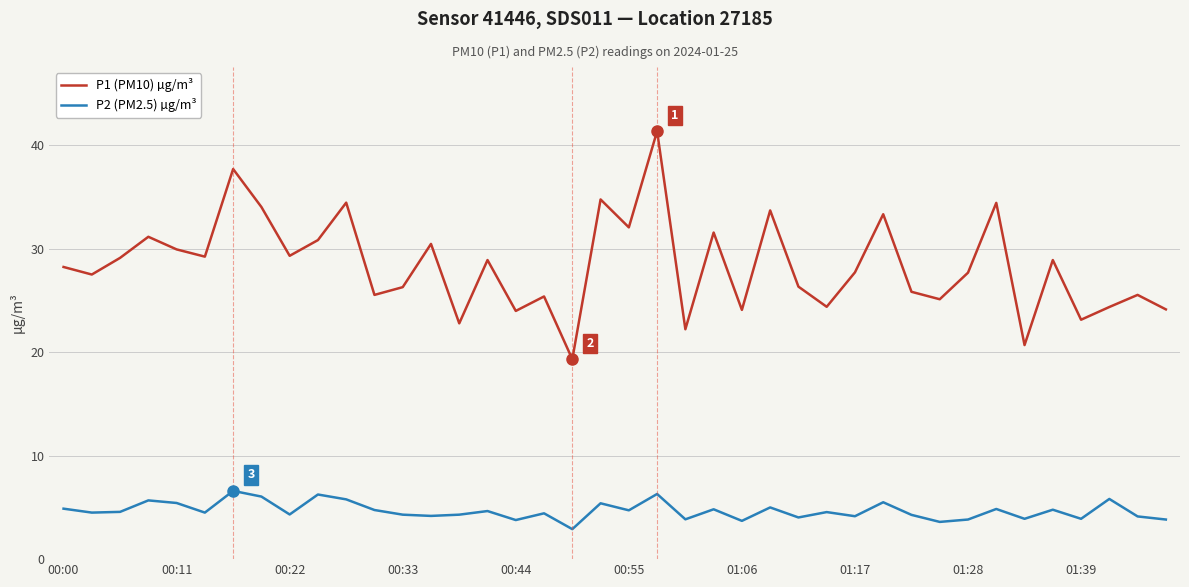

What is the highest value of the P1 (PM10) µg/m³ series?

41.4